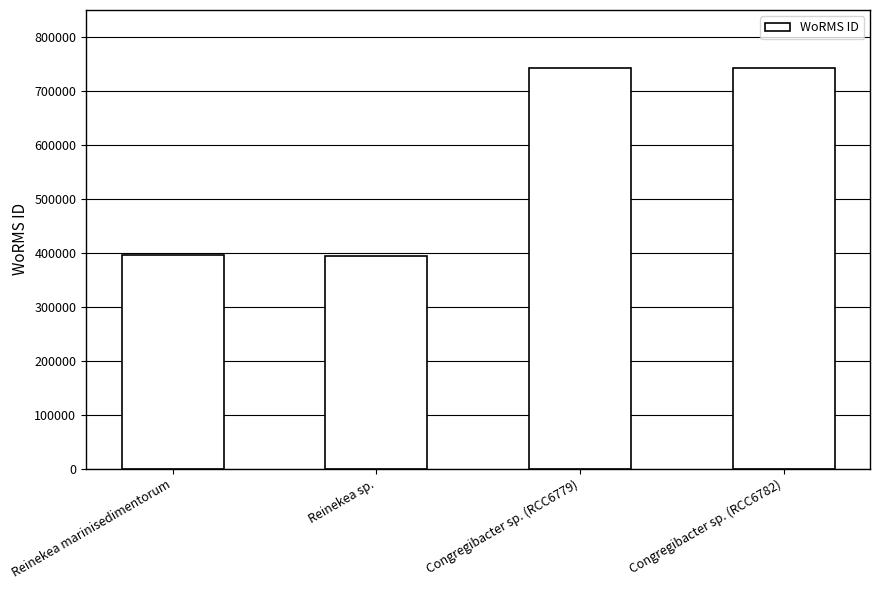

How many bars are there in total?

4